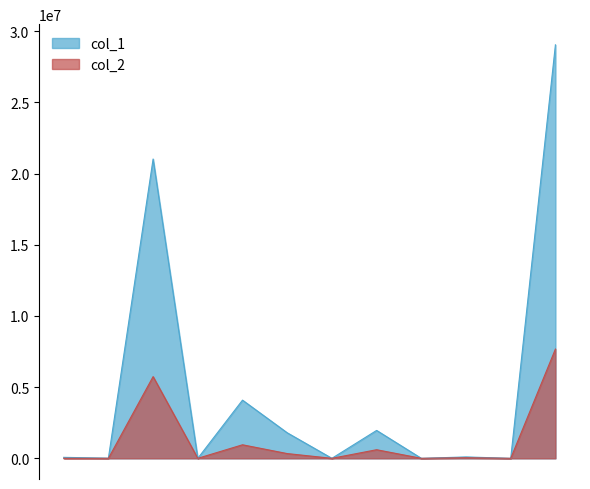

Does the chart display data point markers on the line(s)?

No